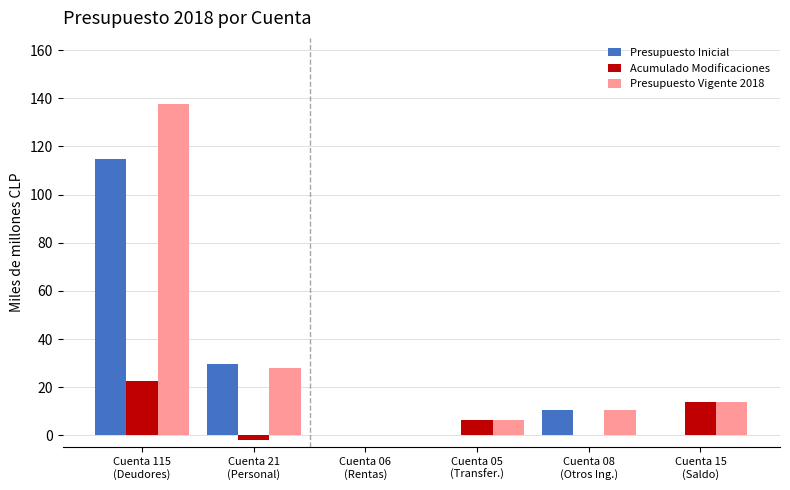

How many categories are shown in the chart?

6